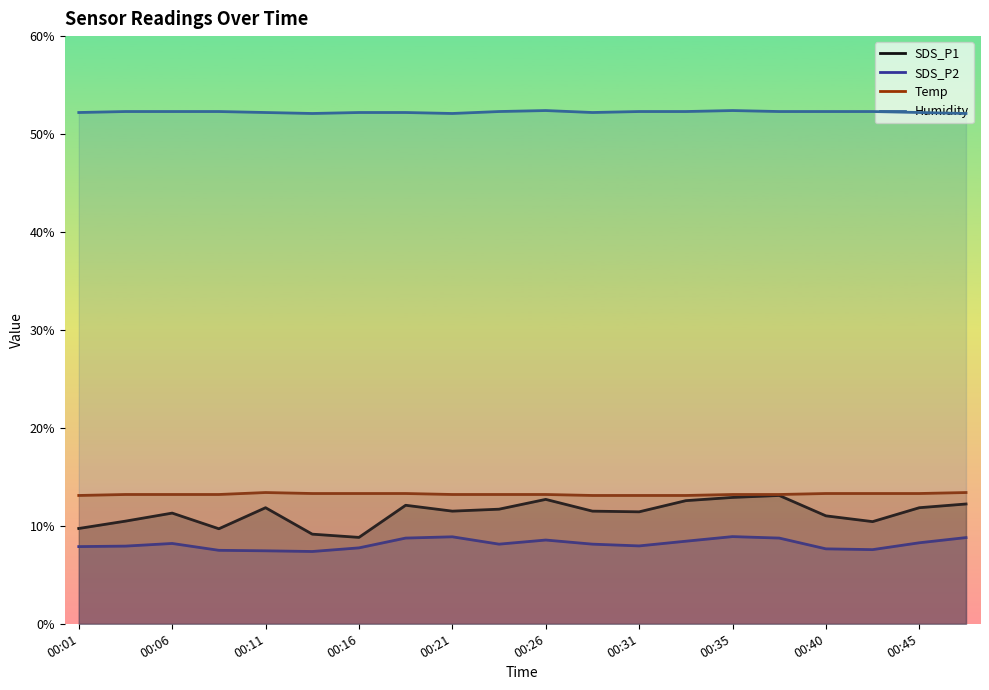

True or false: SDS_P2 and Humidity intersect in this chart.

False